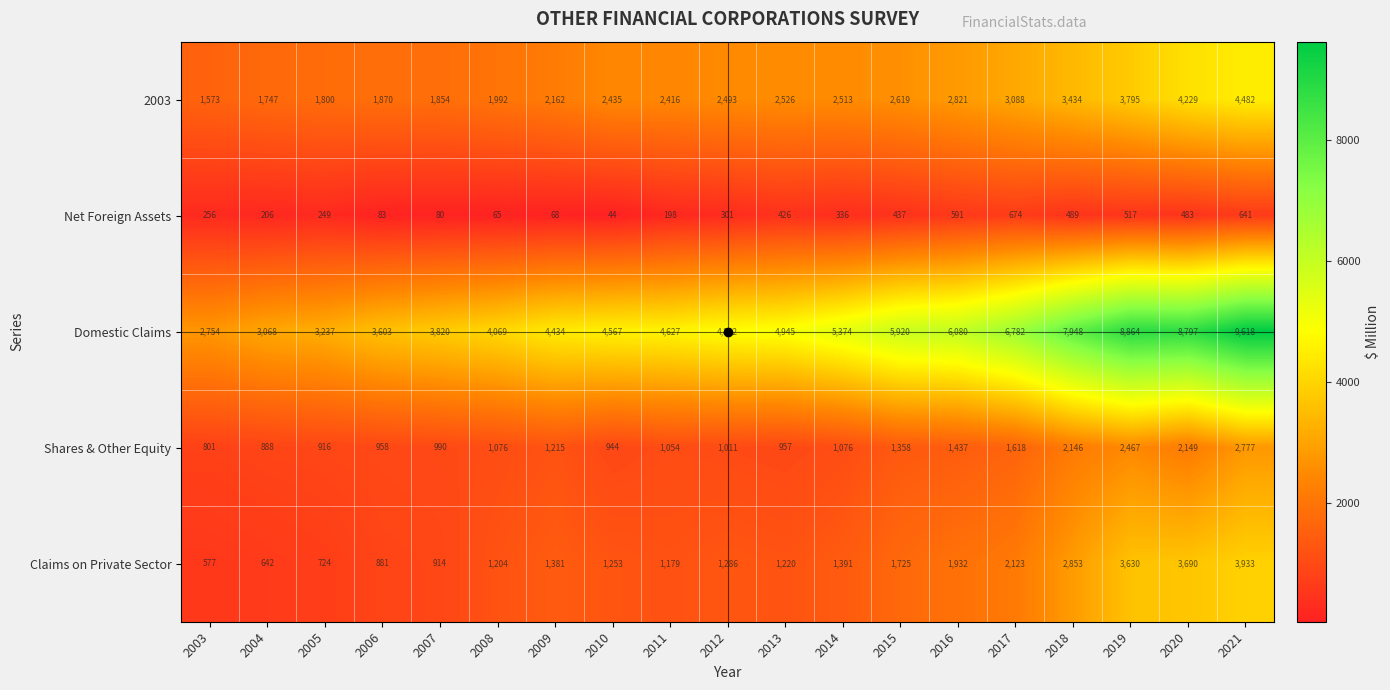

What is the difference between the highest and lowest values at 2009?

4366